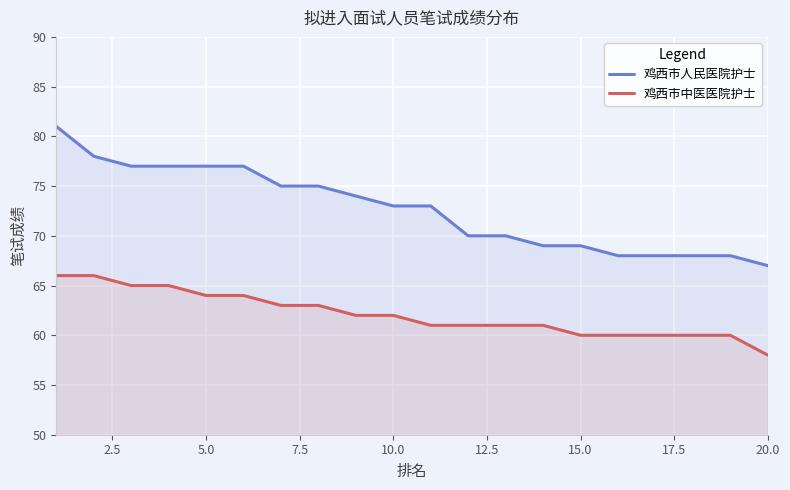

What is the minimum value for 鸡西市人民医院护士?

67